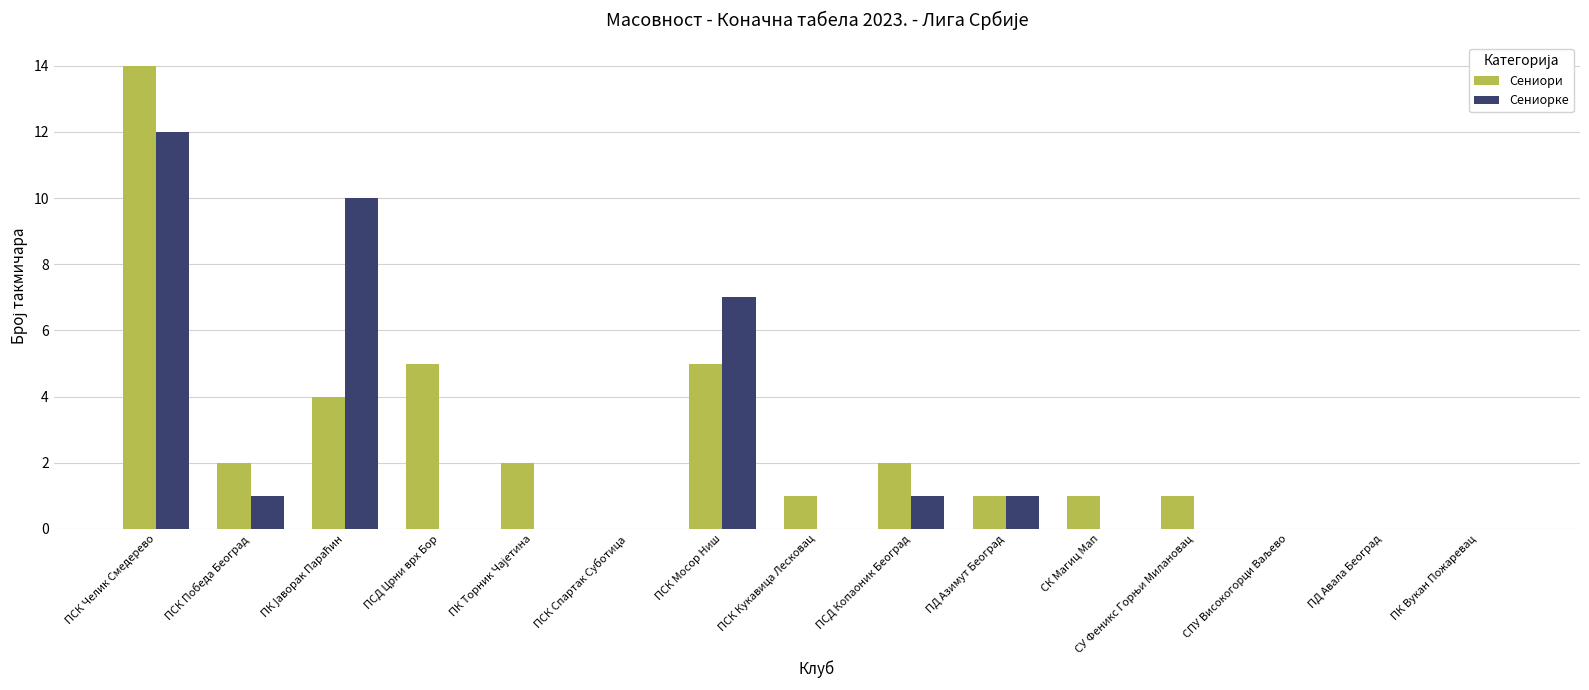

The Сениори series shows 2 at ПСД Црни врх Бор. True or false?

False